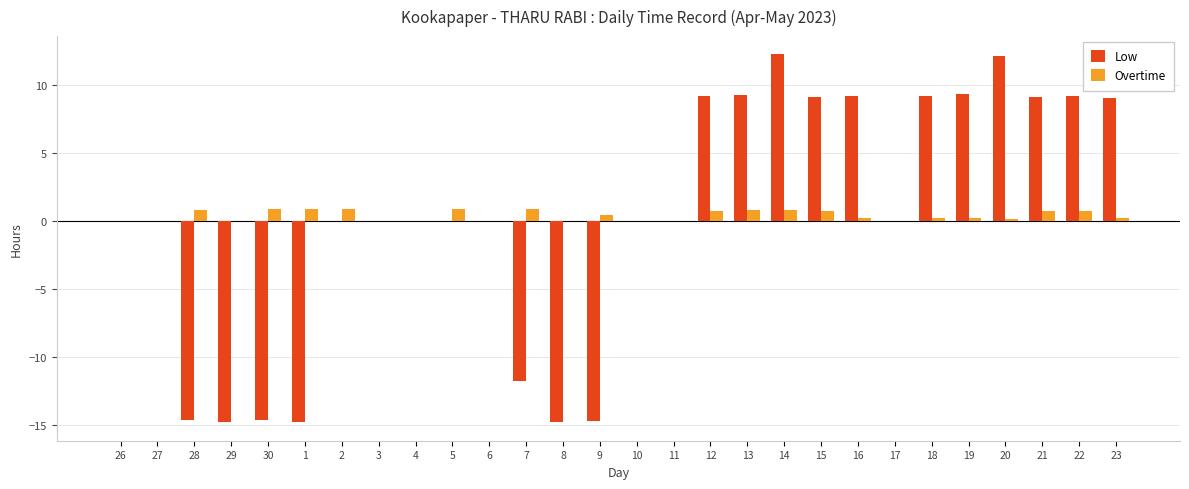

How many groups of bars are there?

28